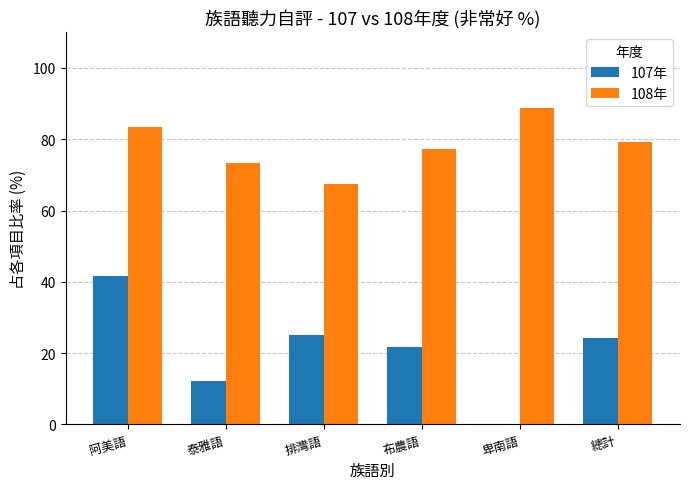

What is the sum of the 107年 values at 總計 and 阿美語?

65.8